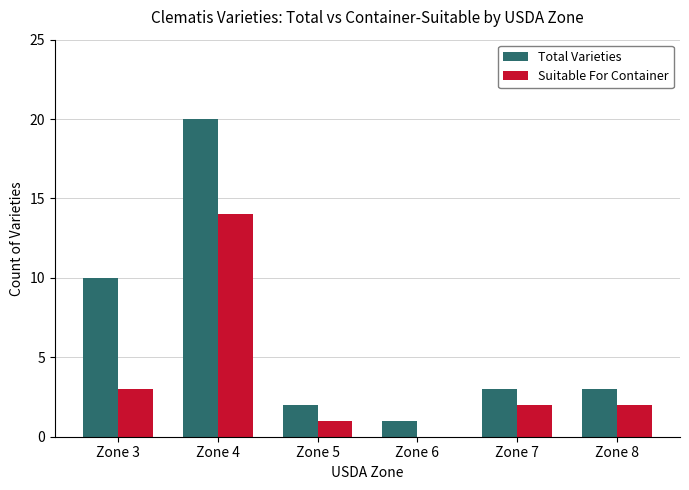

How many groups of bars are there?

6